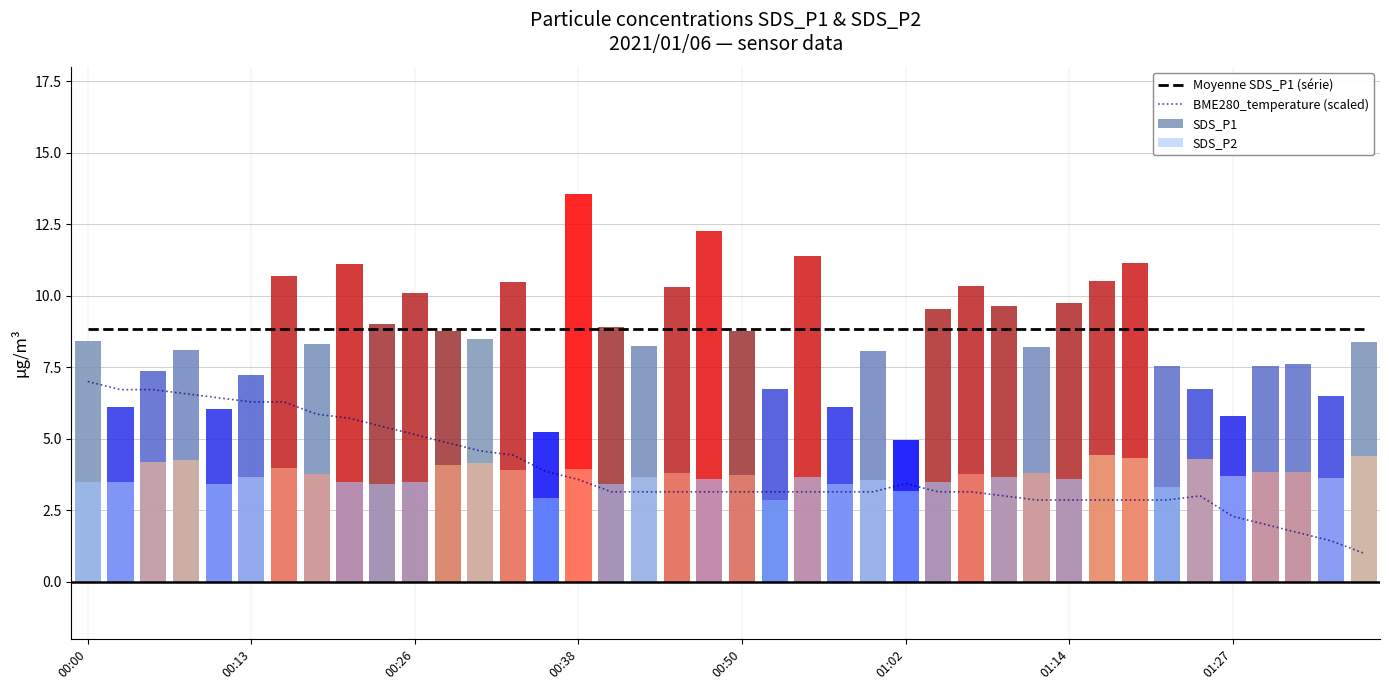

How many distinct data groups are displayed?

4